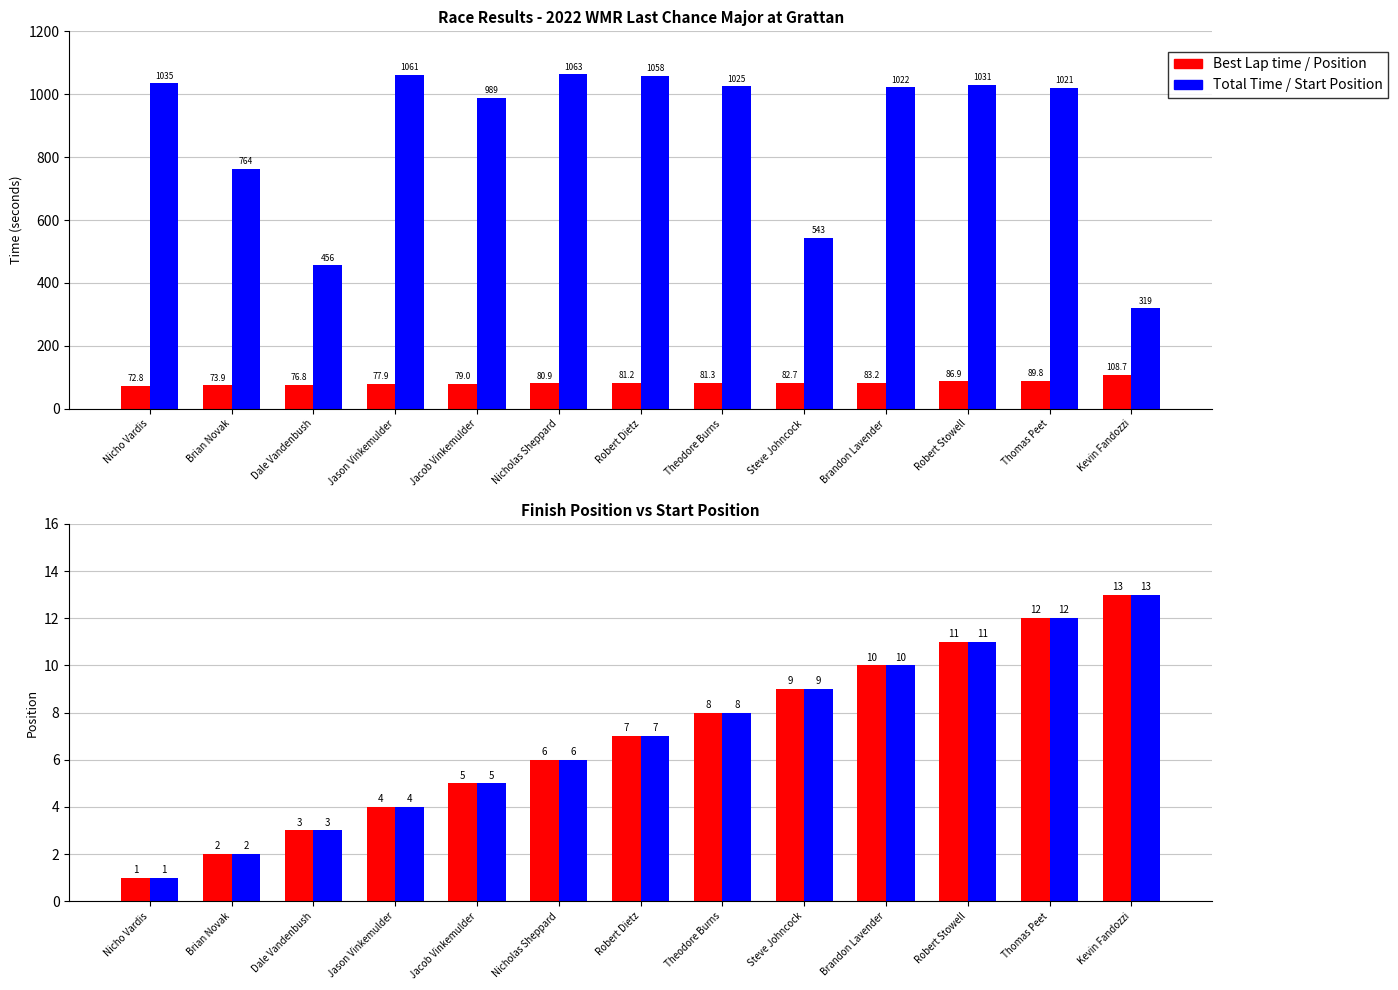

What is the total value across all series at Nicholas Sheppard?

1155.9